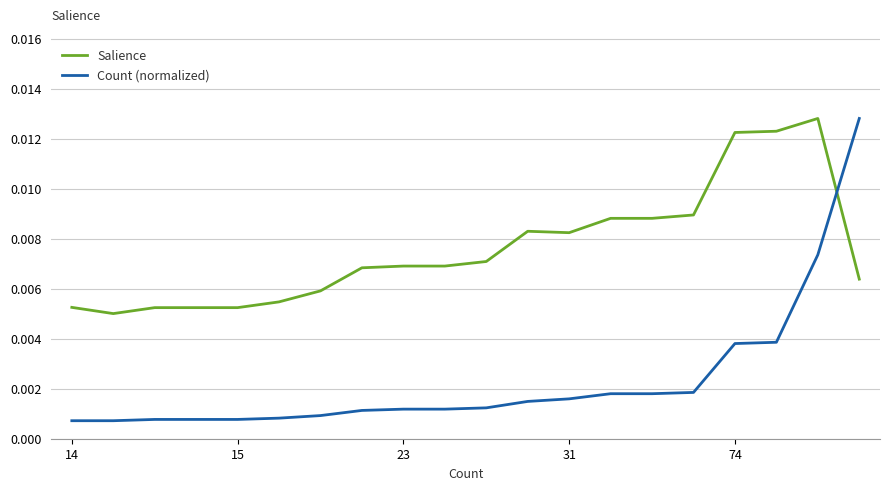

Which series has the widest spread of values?

Count (normalized)